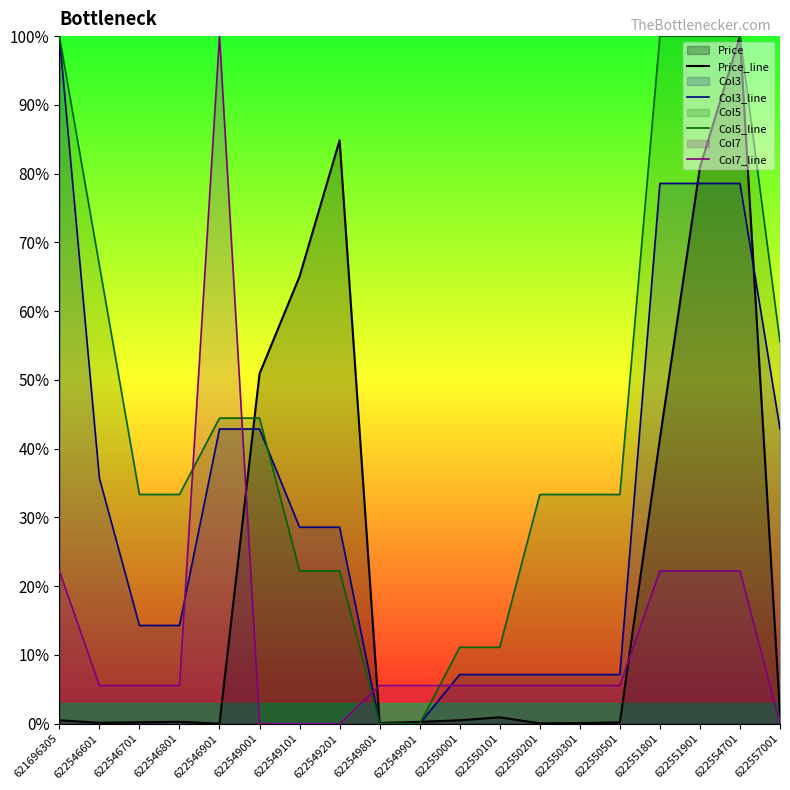

Rank the series by their average value, from highest to lowest.

Col5_line, Col3_line, Price_line, Col7_line